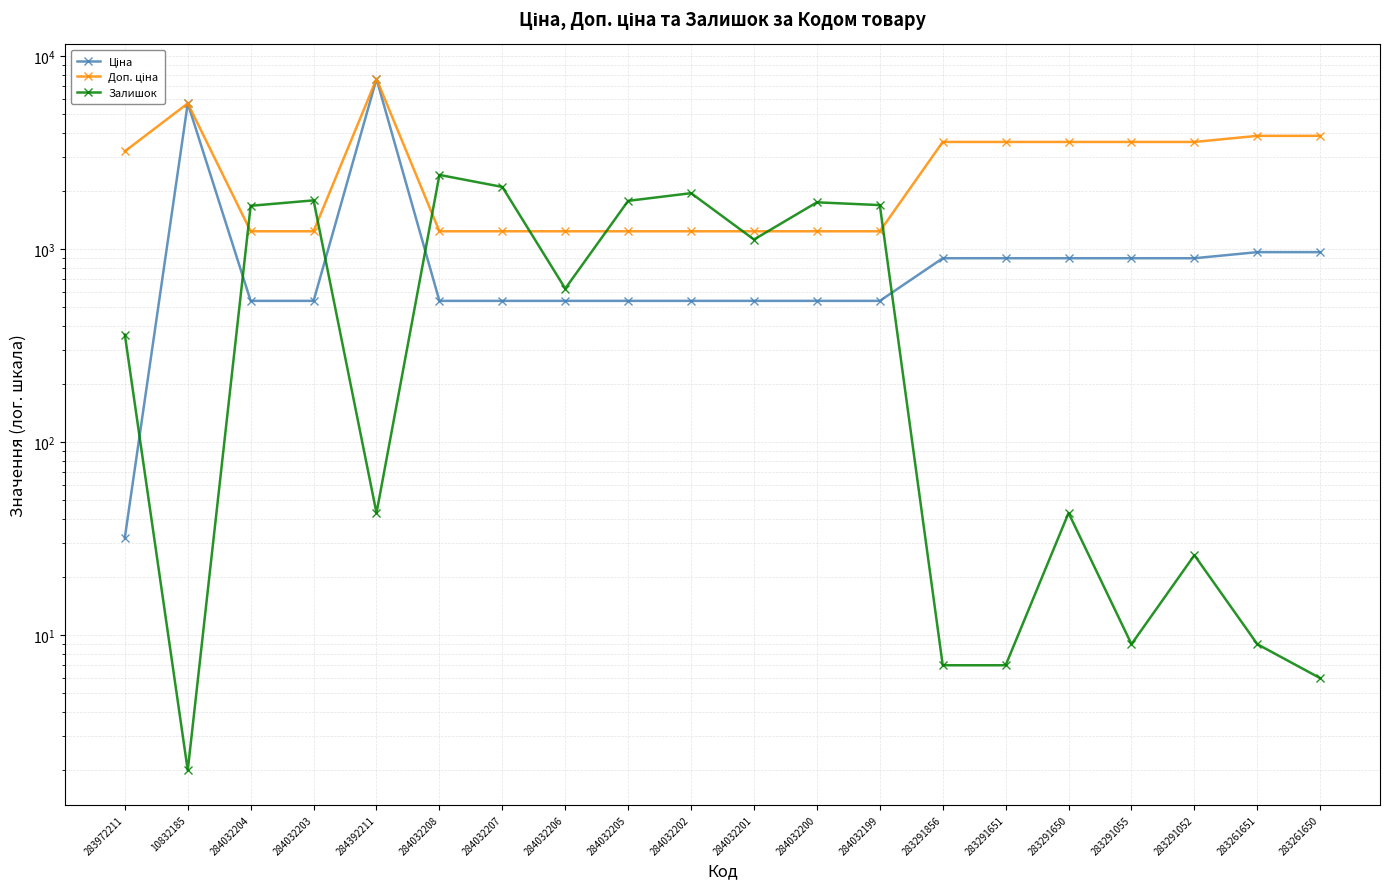

Where does the Ціна series first go above 539?

10832185